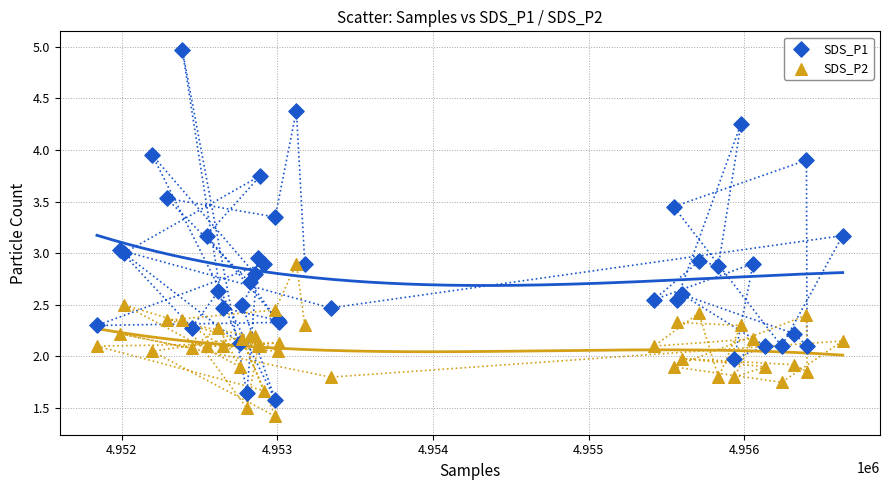

What are all the series names shown in the legend?

SDS_P1, SDS_P2